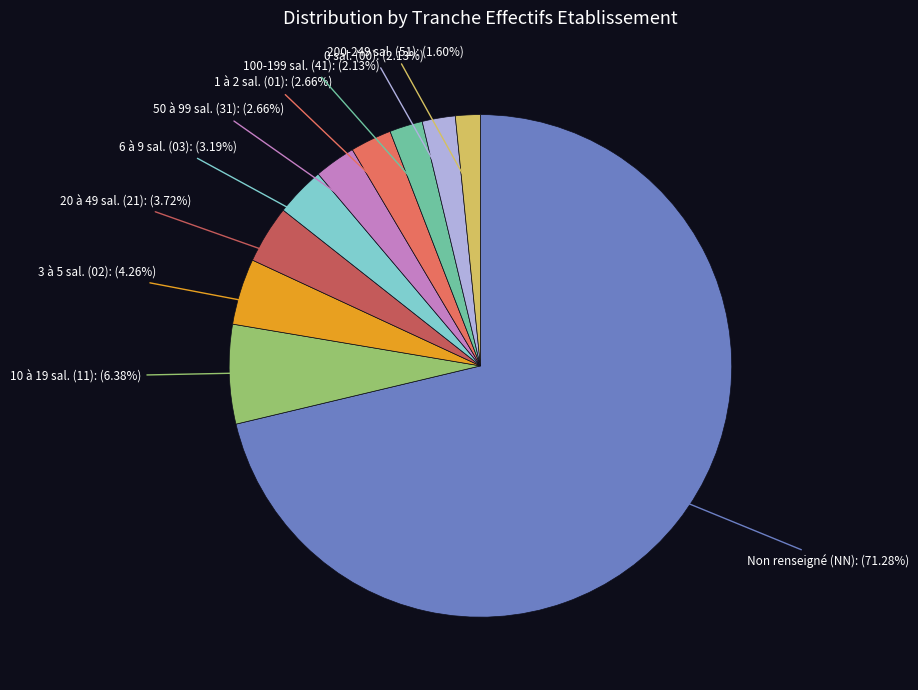

Is there any slice that represents more than half of the pie?

Yes